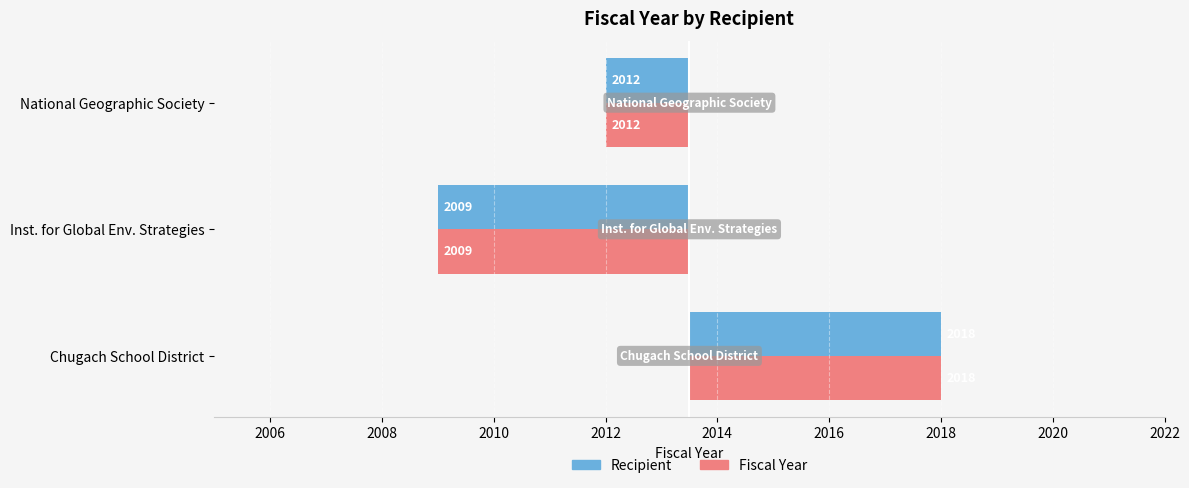

How many bars are there in total?

6